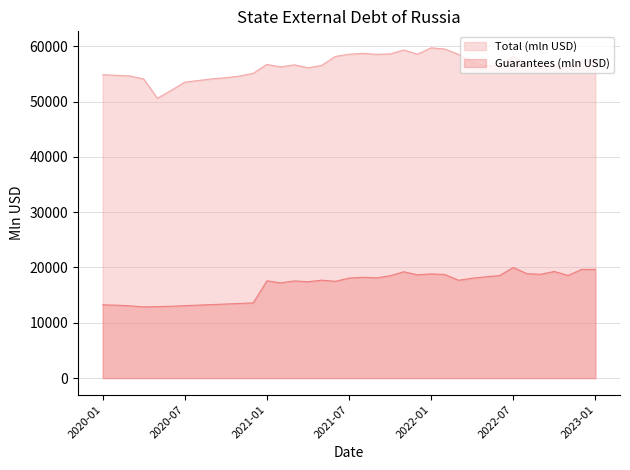

The value of Total (mln USD) at 2020-12 is 74033.9. True or false?

False